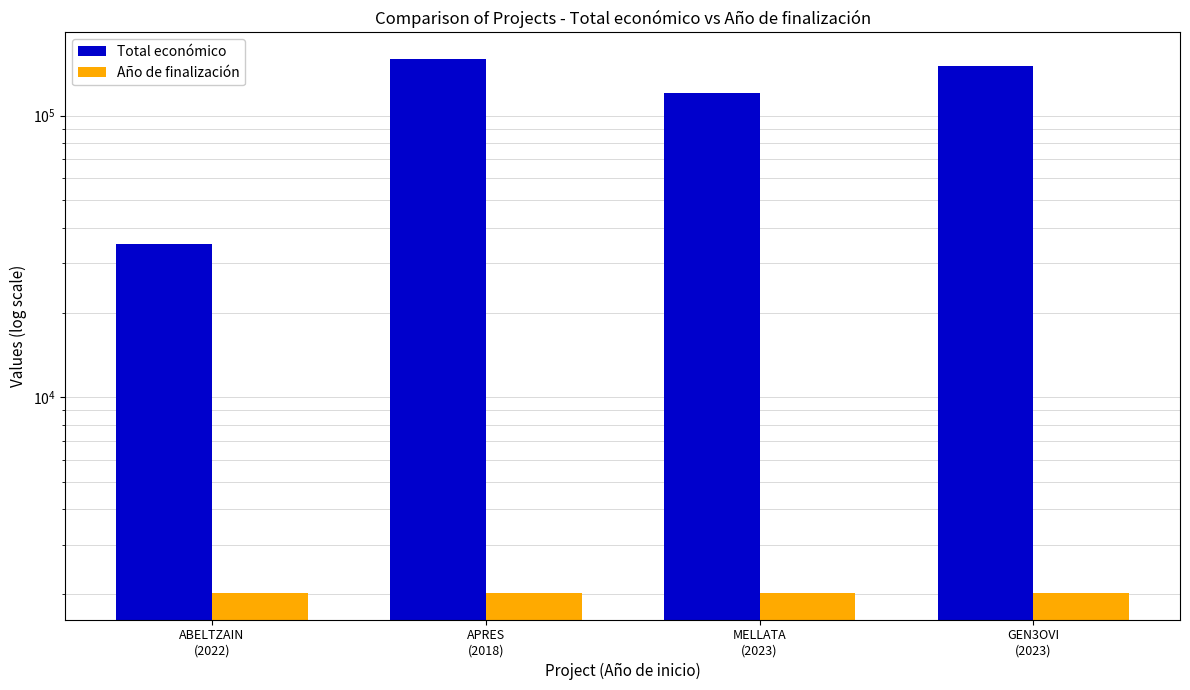

What is the value of the Total económico bar at the 2nd from the left?

158820